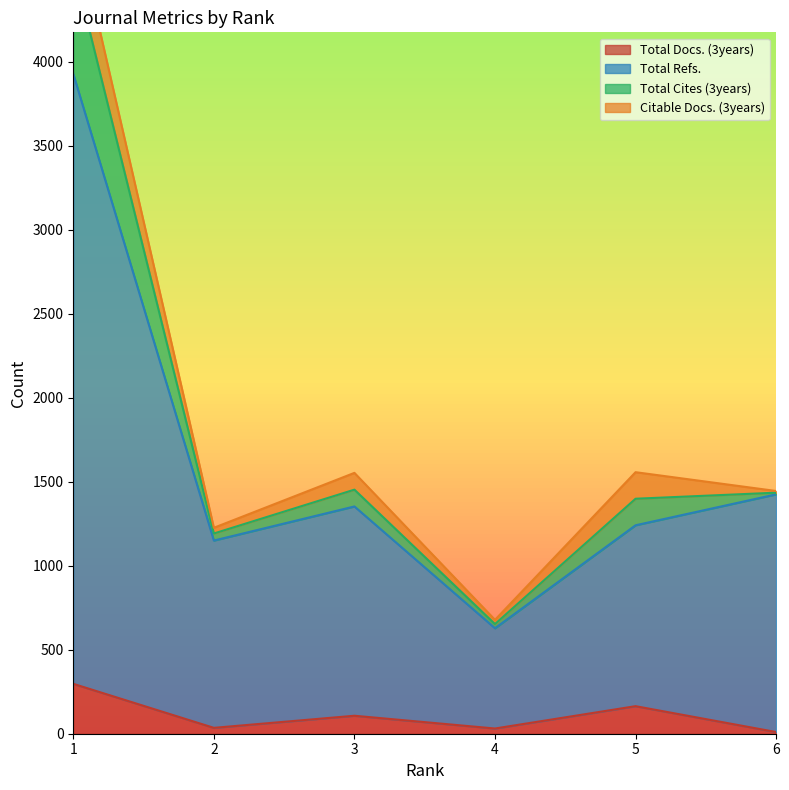

Is the value of Total Docs. (3years) at 4 greater than the value of Total Refs. at 1?

No